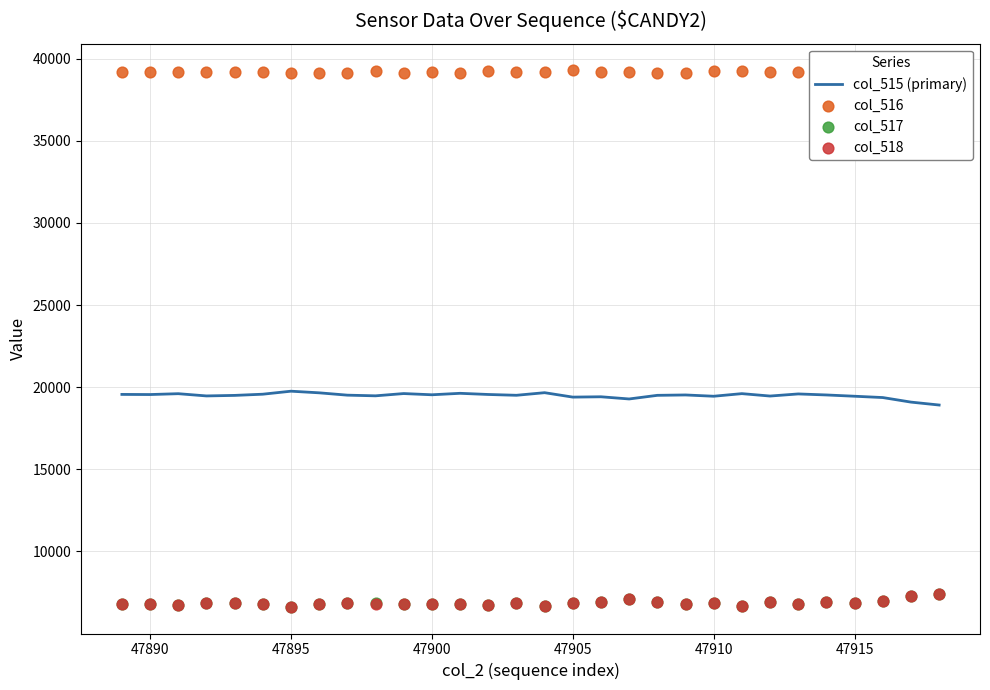

The col_515 (primary) series shows 6533 at 47900. True or false?

False